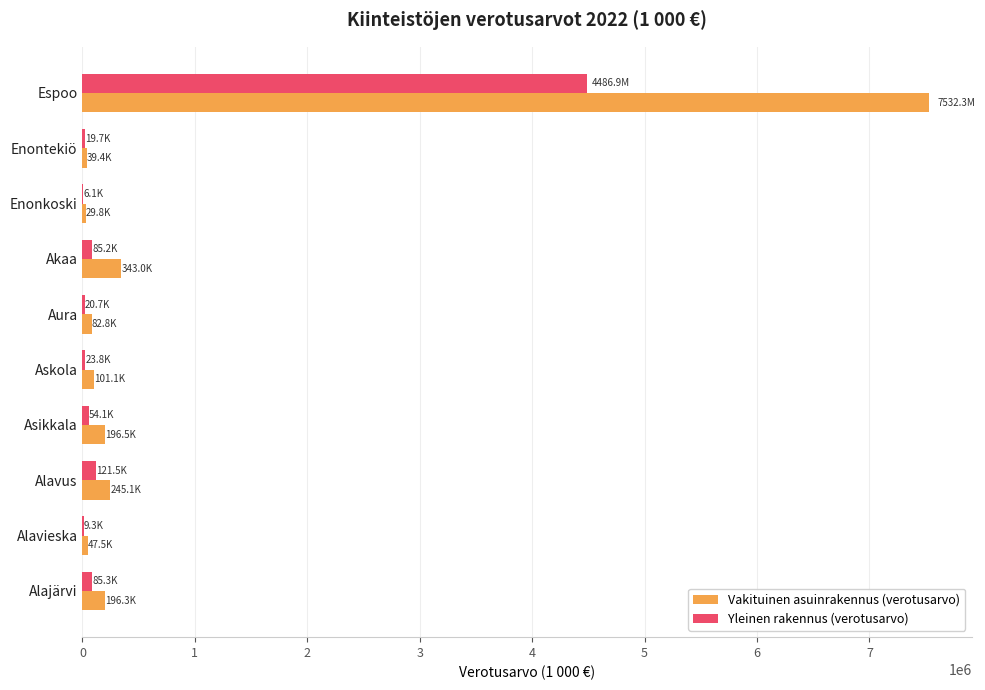

The value of Vakituinen asuinrakennus (verotusarvo) at Espoo is 4904907.8. True or false?

False